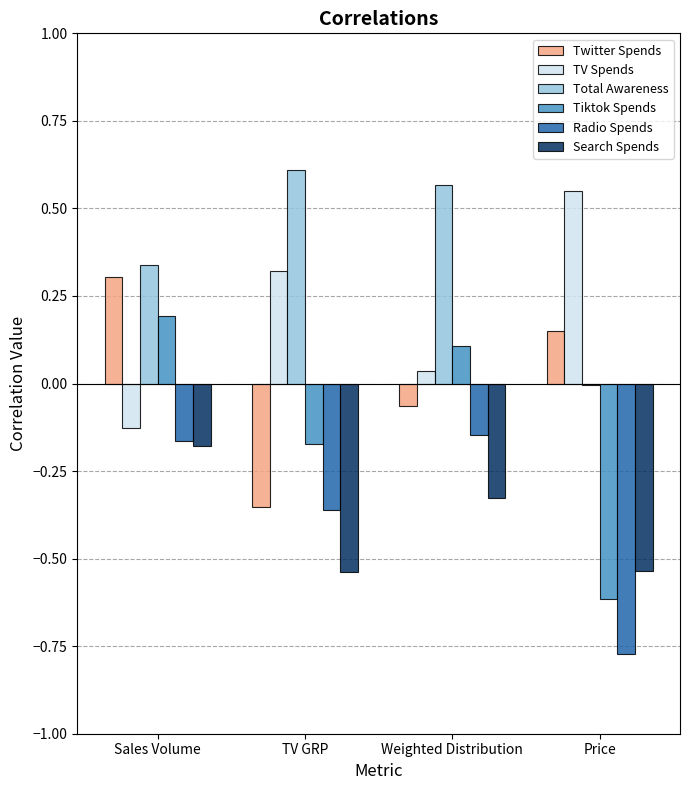

Which label corresponds to the largest value in the chart?

TV GRP